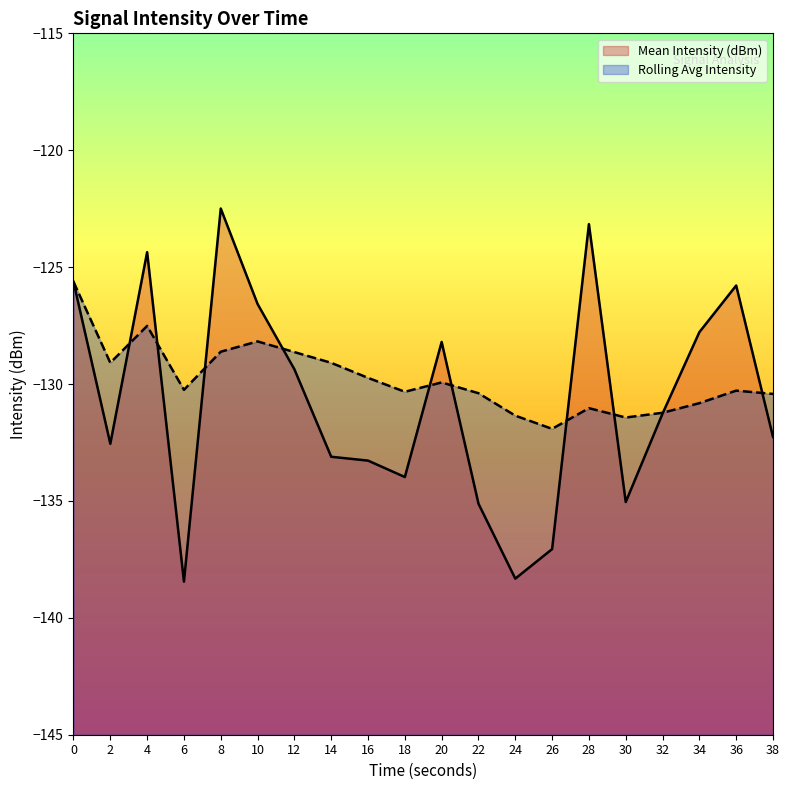

What is the total value across all series at 8?

-251.1